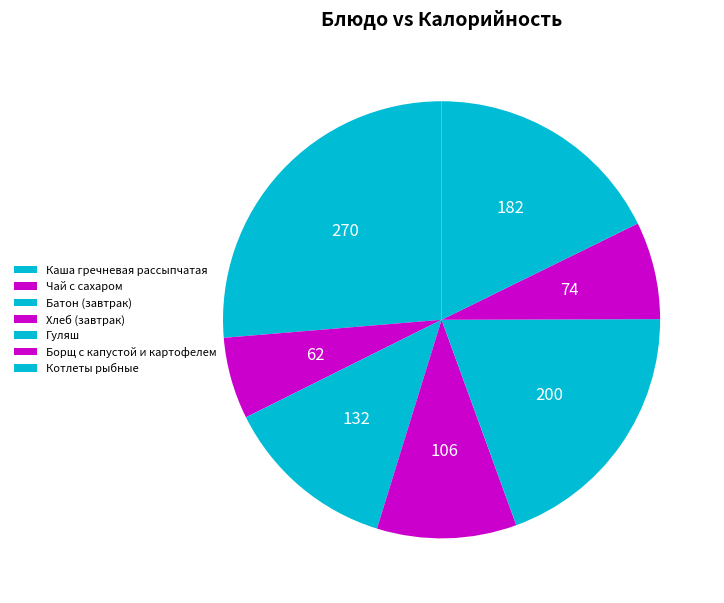

Count the number of slices in the pie.

7